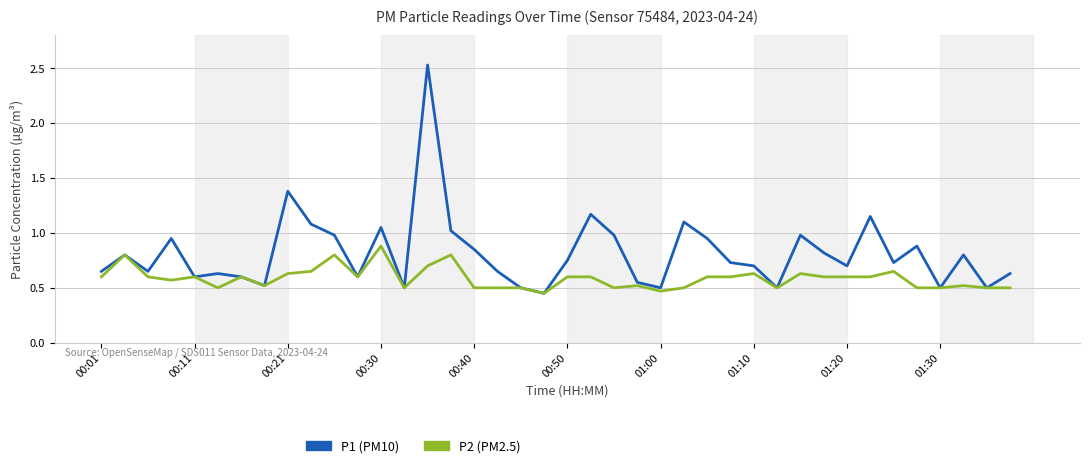

Rank the series by their maximum value, from lowest to highest.

P2 (PM2.5), P1 (PM10)